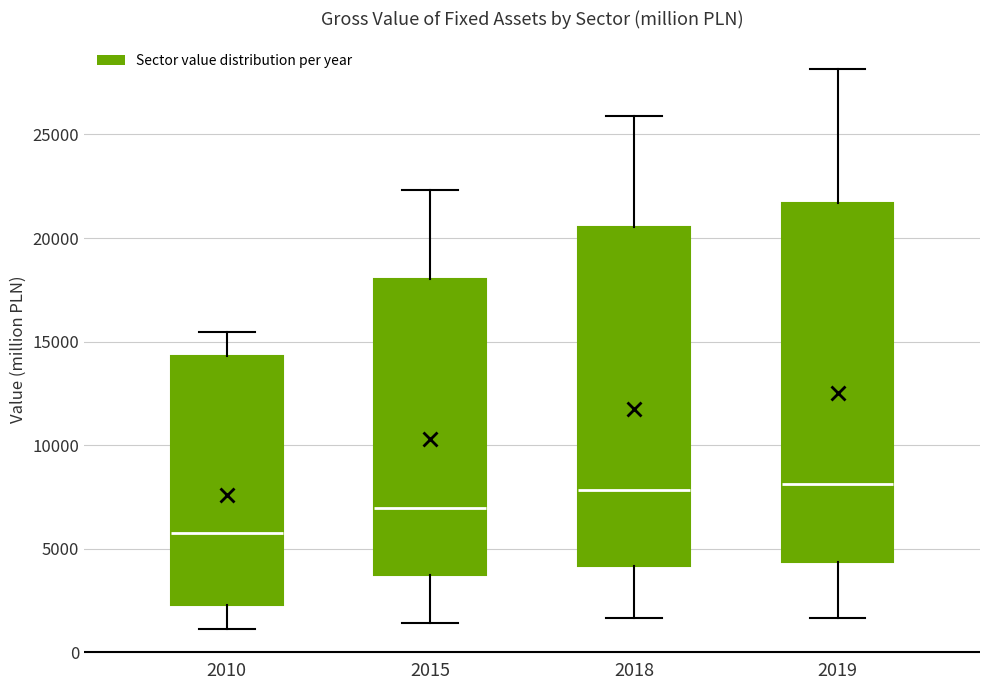

Reading left to right, transcribe this box plot: for each box, give where its median line is, the range the box spans, and where its two whiskers end, as read against the y-axis. The values are not printed on the chart, so give them approximately, as read against the axis.

2010: median 5500, box 2500 to 14500, whiskers 1000 to 15500
2015: median 7000, box 3500 to 18000, whiskers 1500 to 22500
2018: median 8000, box 4000 to 20500, whiskers 1500 to 26000
2019: median 8000, box 4500 to 21500, whiskers 1500 to 28000